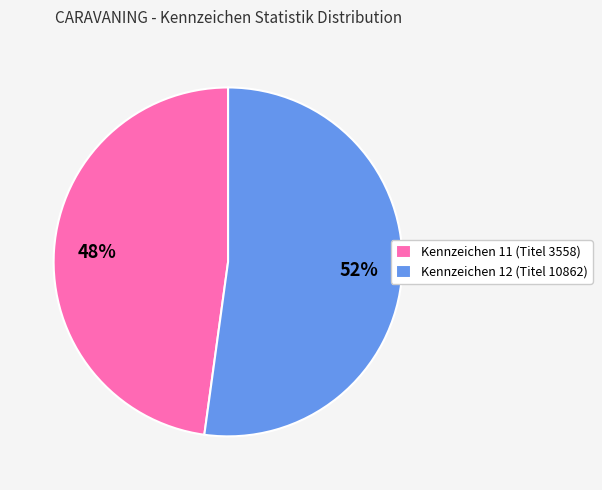

What is the smallest slice in the pie chart?

Kennzeichen 11 (Titel 3558)